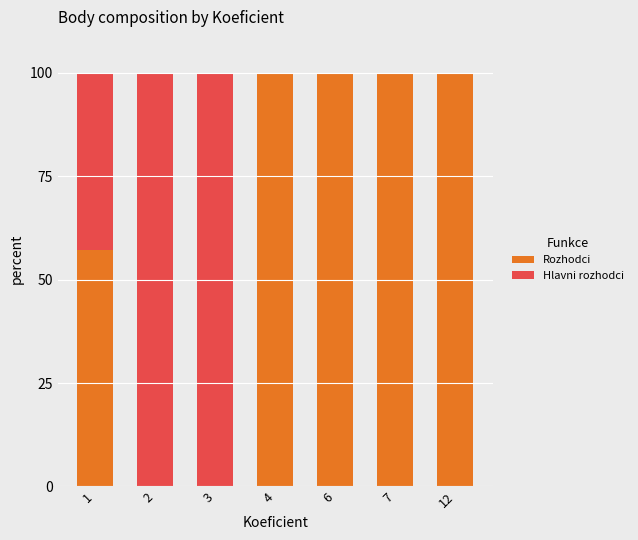

The value of Rozhodci at 12 is 21.8. True or false?

False